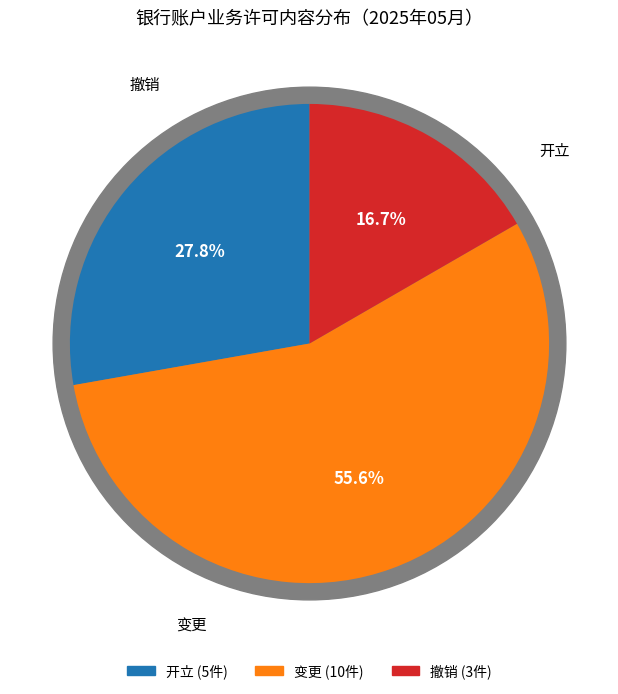

The 变更 slice represents 56% of the pie. True or false?

True